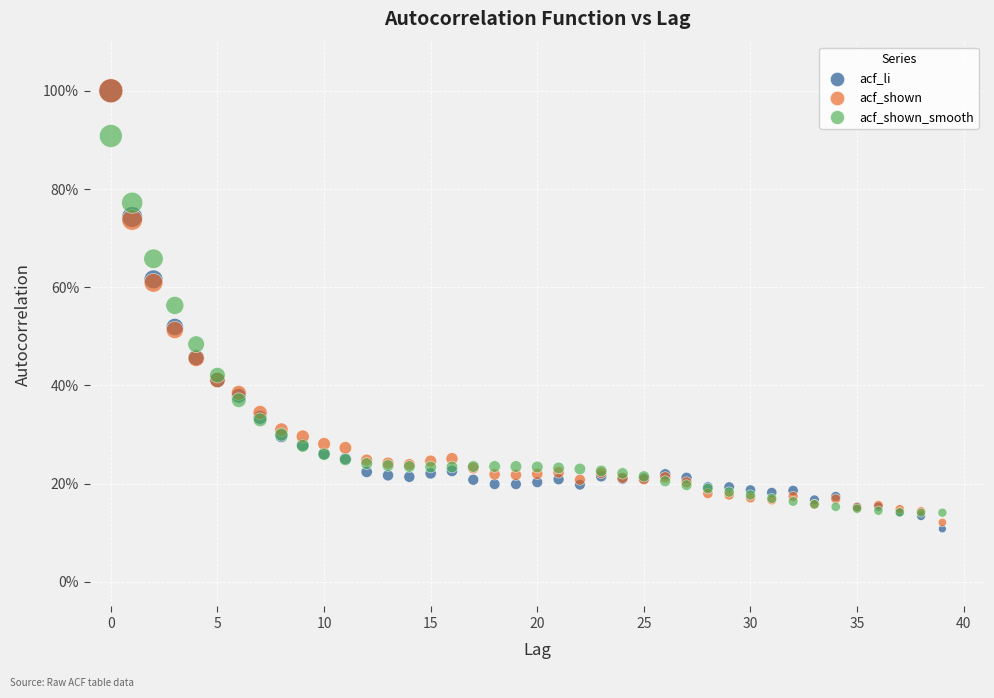

What are all the series names shown in the legend?

acf_li, acf_shown, acf_shown_smooth